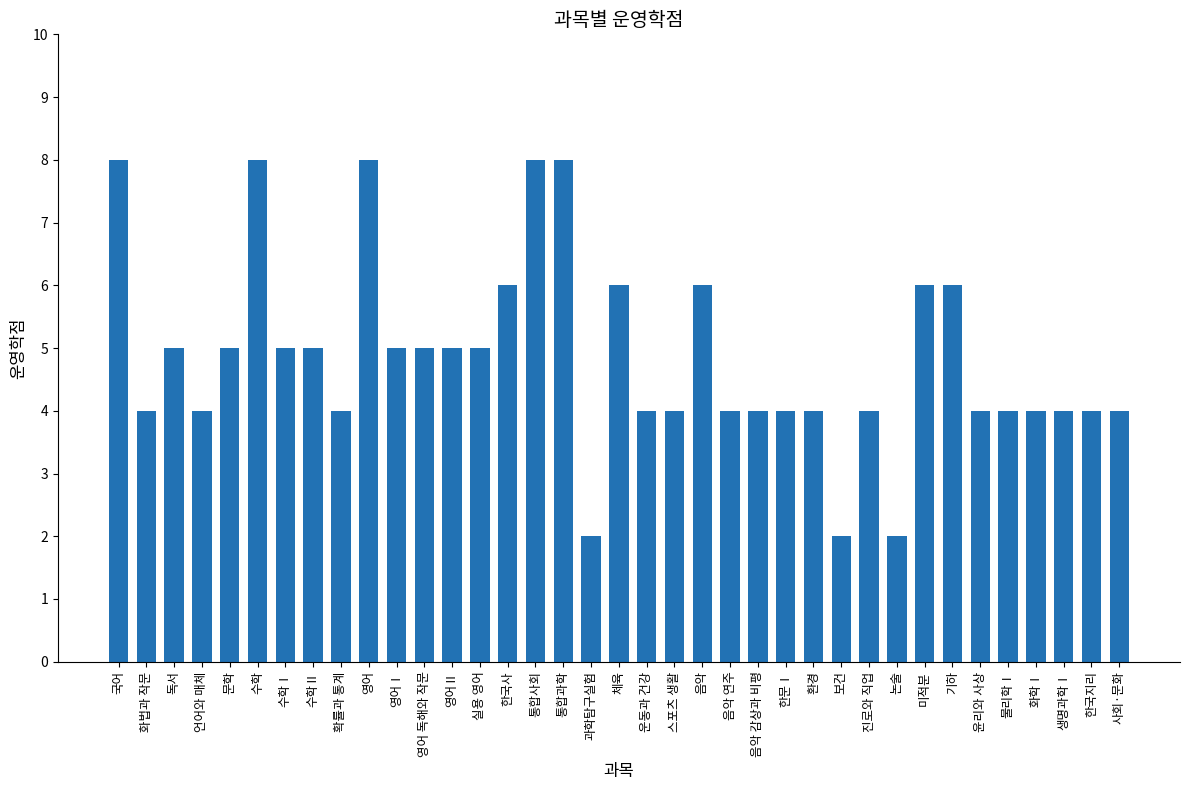

Reading left to right, list all the values displayed in this chart.

국어=8	화법과 작문=4	독서=5	언어와 매체=4	문학=5	수학=8	수학Ⅰ=5	수학Ⅱ=5	확률과 통계=4	영어=8	영어Ⅰ=5	영어 독해와 작문=5	영어Ⅱ=5	실용 영어=5	한국사=6	통합사회=8	통합과학=8	과학탐구실험=2	체육=6	운동과 건강=4	스포츠 생활=4	음악=6	음악 연주=4	음악 감상과 비평=4	한문Ⅰ=4	환경=4	보건=2	진로와 직업=4	논술=2	미적분=6	기하=6	윤리와 사상=4	물리학Ⅰ=4	화학Ⅰ=4	생명과학Ⅰ=4	한국지리=4	사회·문화=4